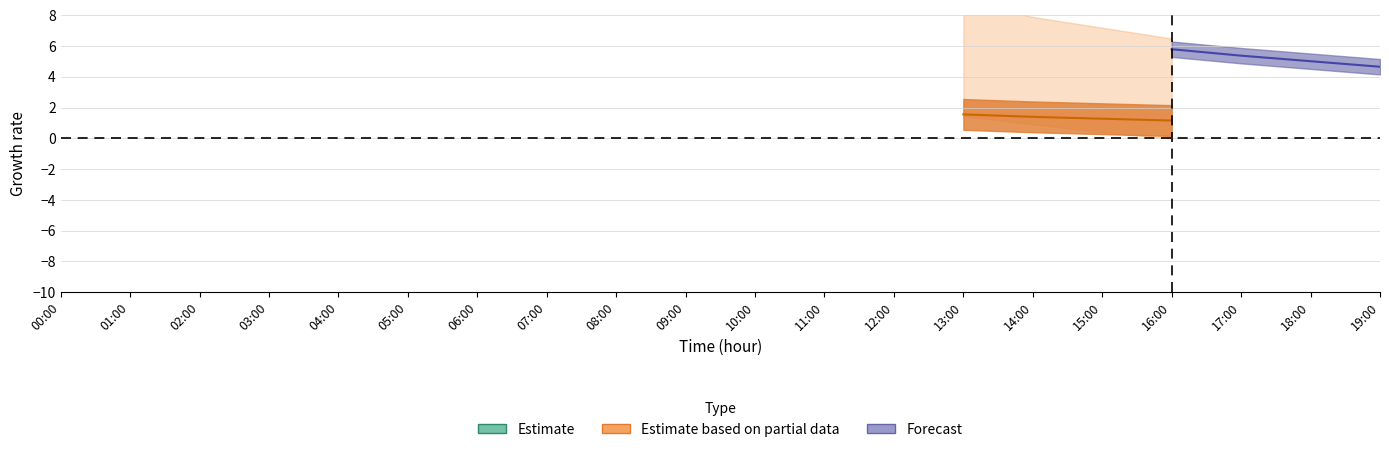

What is the label of the 1st point from the left?

00:00